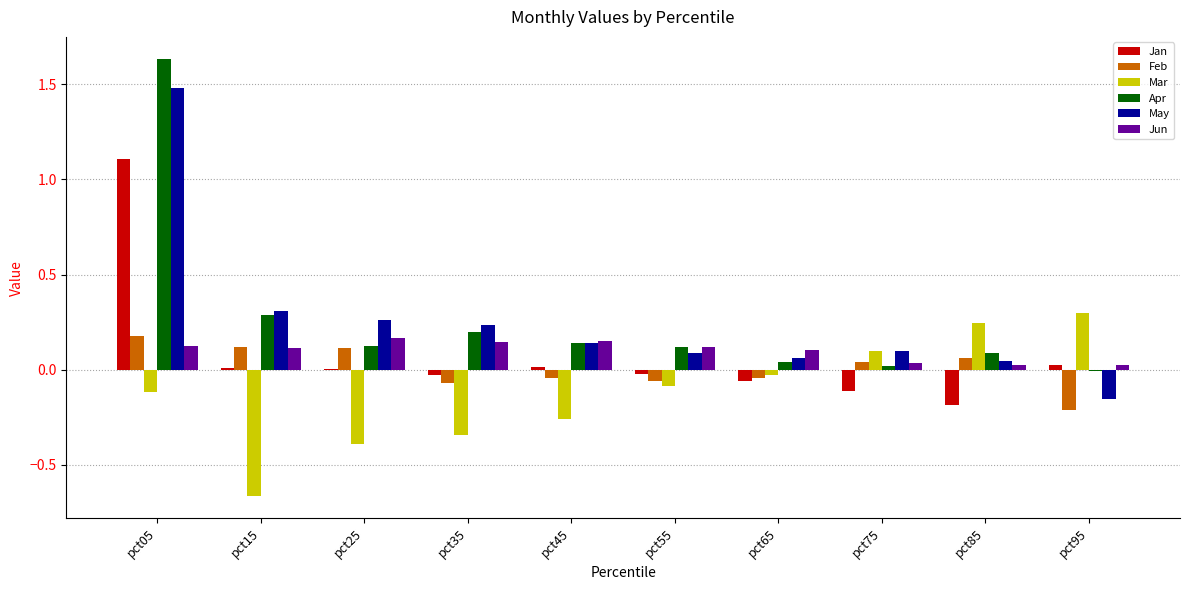

How many groups of bars are there?

10